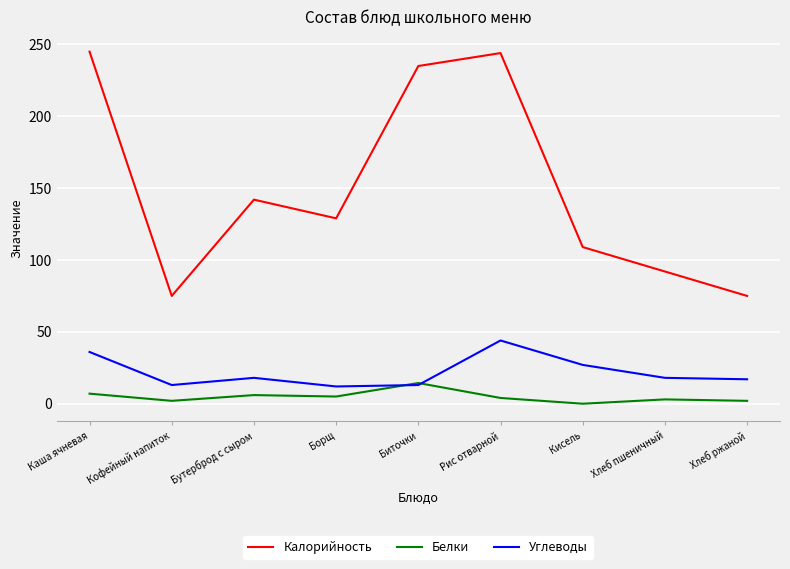

Which series has the largest total across all categories?

Калорийность